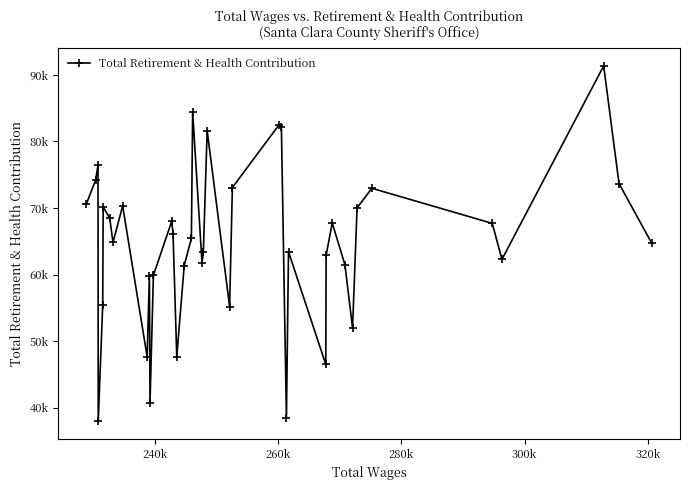

Reading left to right, extract all data points from this chart.

70663	74175	76414	38032	55490	70182	68460	64843	70320	47660	59861	40781	59907	68041	66158	47671	61371	65458	84422	61742	63448	81601	55203	73077	82503	82216	38526	63436	46525	62905	67766	61474	51990	70023	72965	67698	62285	91336	73673	64722